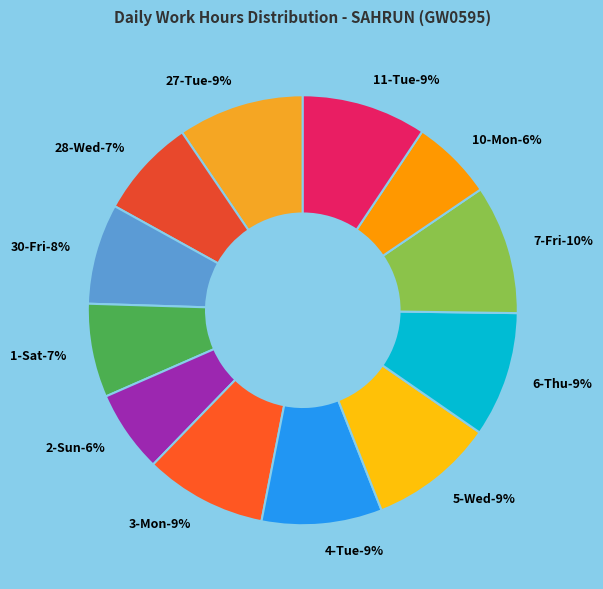

How many segments does this pie chart have?

12